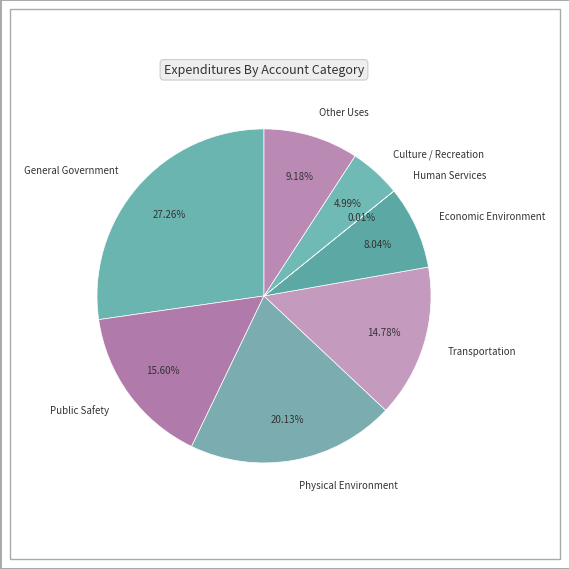

Is there a majority slice in this chart?

No